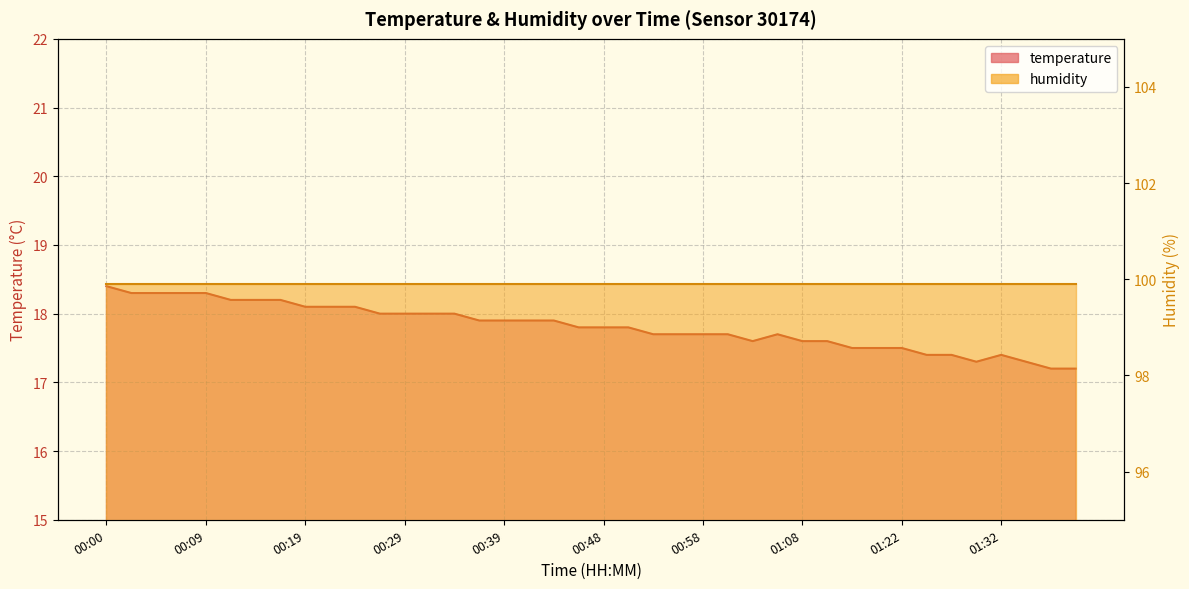

Is it true that the value at 00:05 is 18.3?

True